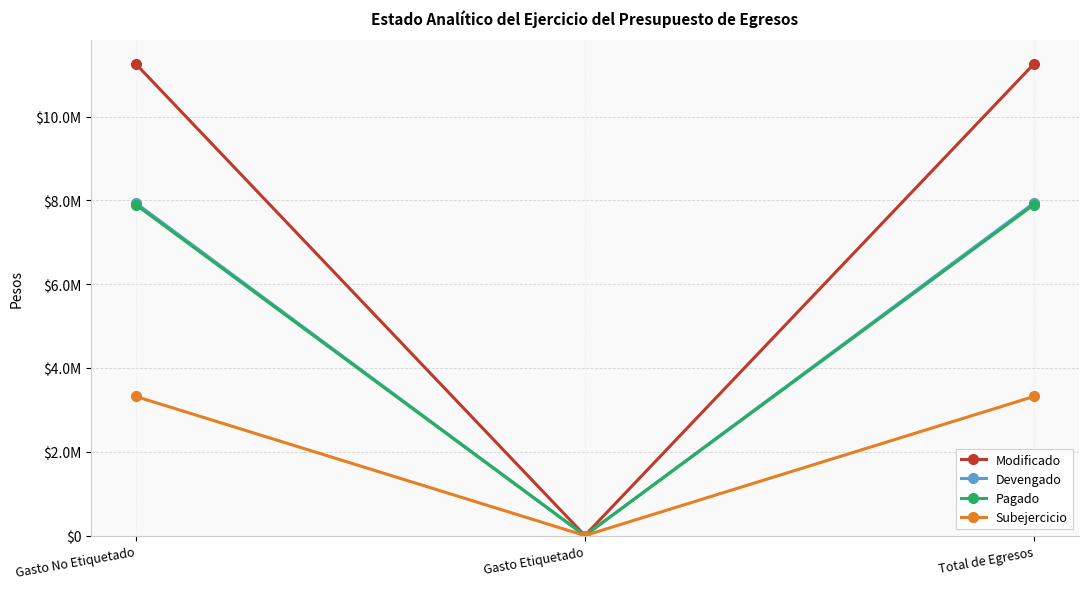

Which series changed the most between Gasto No Etiquetado and Total de Egresos?

Modificado